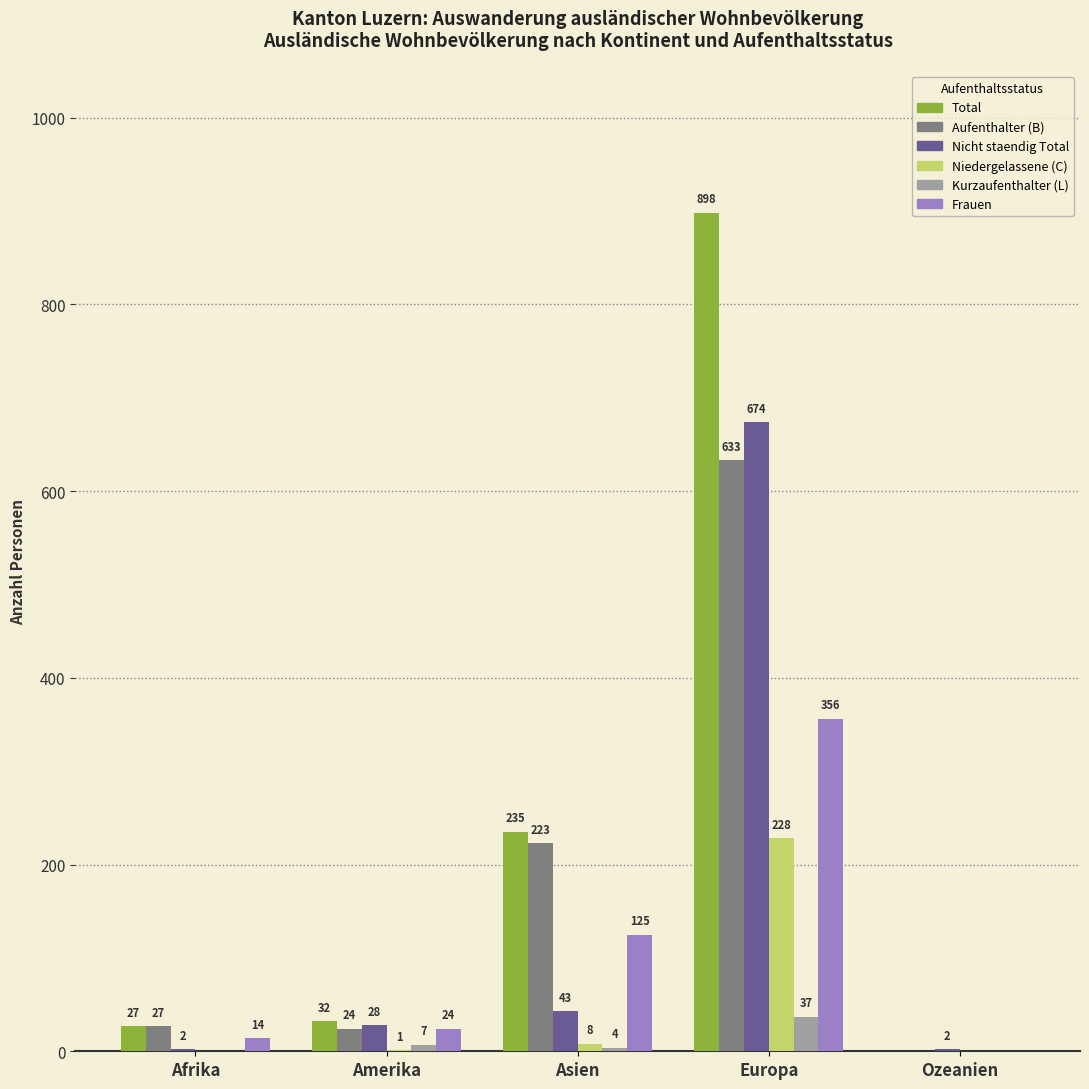

Reading right to left, list all the values displayed in this chart.

Total: Ozeanien=0	Europa=898	Asien=235	Amerika=32	Afrika=27
Aufenthalter (B): Ozeanien=0	Europa=633	Asien=223	Amerika=24	Afrika=27
Nicht staendig Total: Ozeanien=2	Europa=674	Asien=43	Amerika=28	Afrika=2
Niedergelassene (C): Ozeanien=0	Europa=228	Asien=8	Amerika=1	Afrika=0
Kurzaufenthalter (L): Ozeanien=0	Europa=37	Asien=4	Amerika=7	Afrika=0
Frauen: Ozeanien=0	Europa=356	Asien=125	Amerika=24	Afrika=14